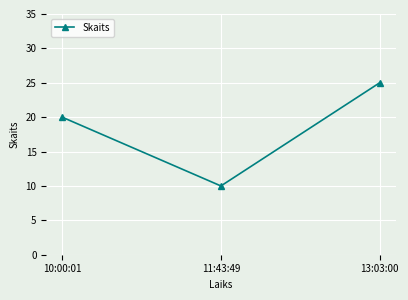

The chart shows a value of 45 at 13:03:00. True or false?

False